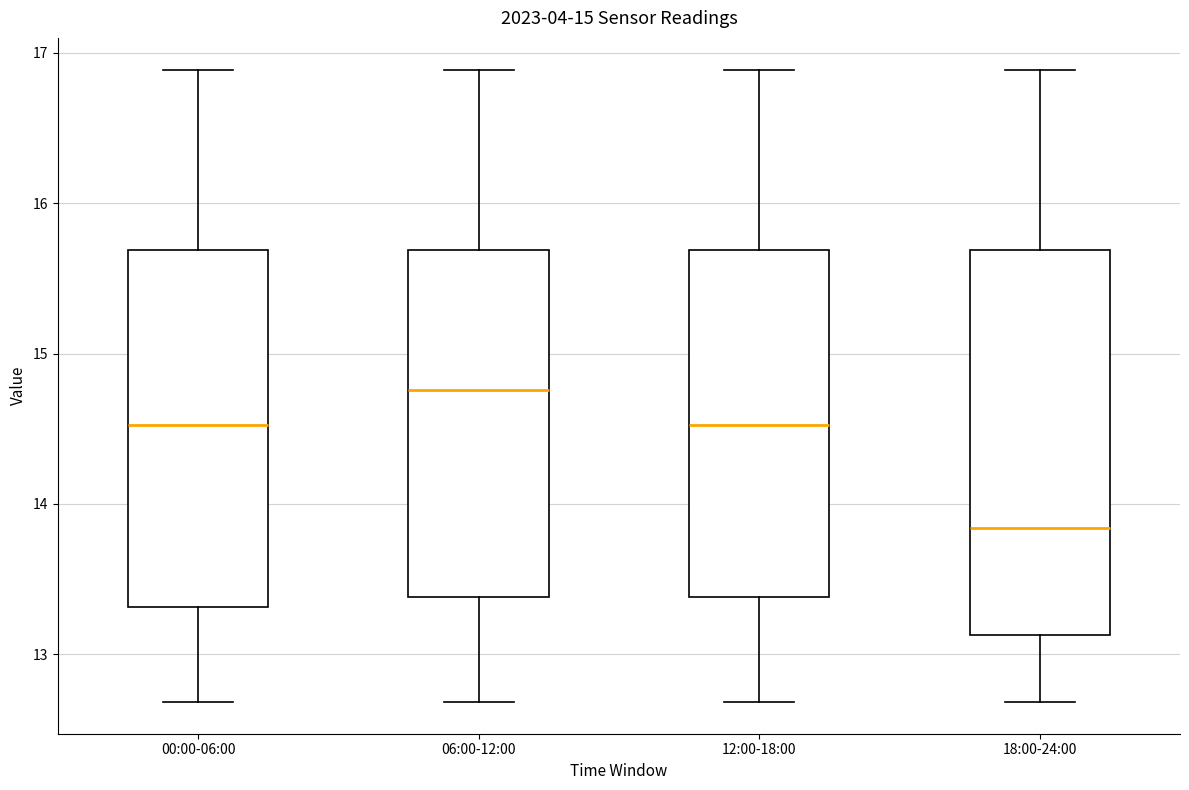

Reading left to right, read every box against the y-axis: the position of its median line, the range the box covers, and the ends of its whiskers. The values are not printed on the chart, so give them approximately, as read against the axis.

00:00-06:00: median 14.5, box 13.3 to 15.7, whiskers 12.7 to 16.9
06:00-12:00: median 14.8, box 13.4 to 15.7, whiskers 12.7 to 16.9
12:00-18:00: median 14.5, box 13.4 to 15.7, whiskers 12.7 to 16.9
18:00-24:00: median 13.8, box 13.1 to 15.7, whiskers 12.7 to 16.9